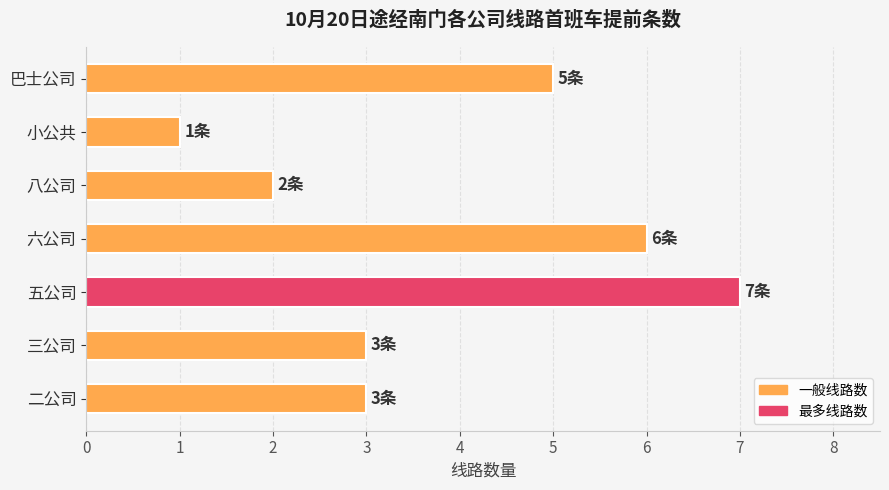

What is the approximate value at 二公司?

3